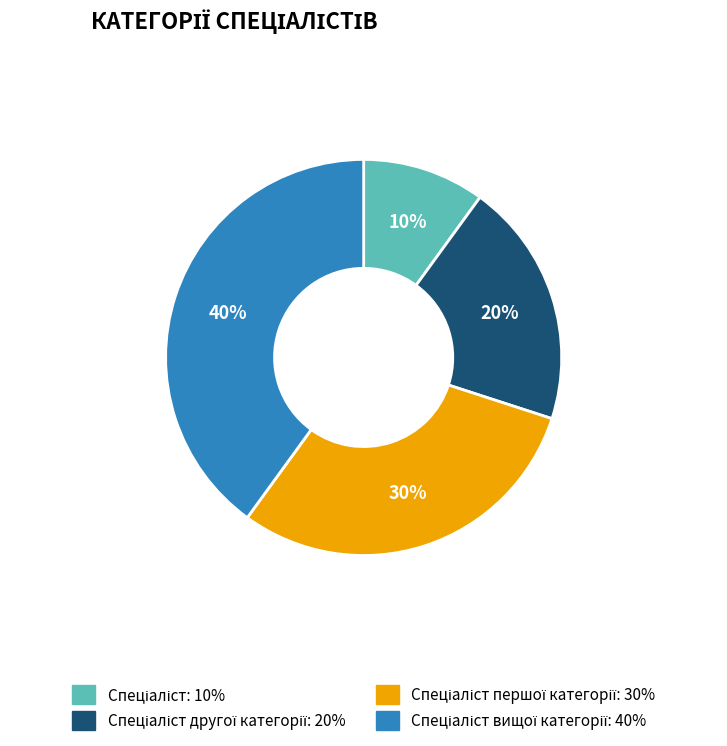

Is there any slice that represents more than half of the pie?

No